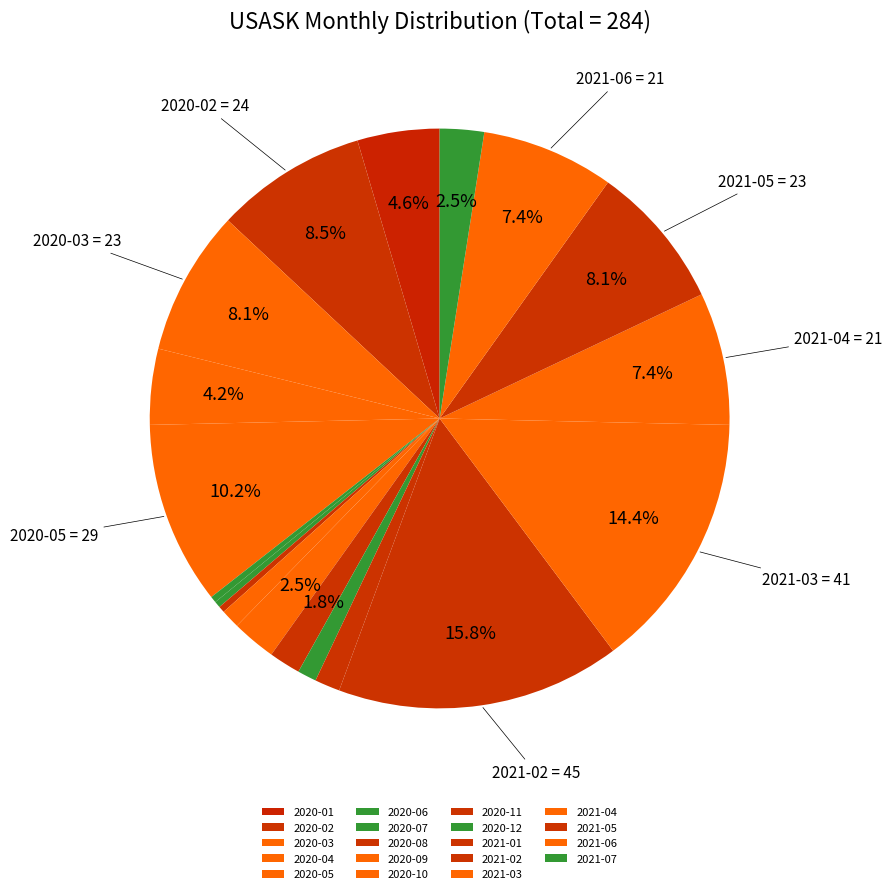

Combined, do 2021-03 and 2021-02 account for over 50%?

No